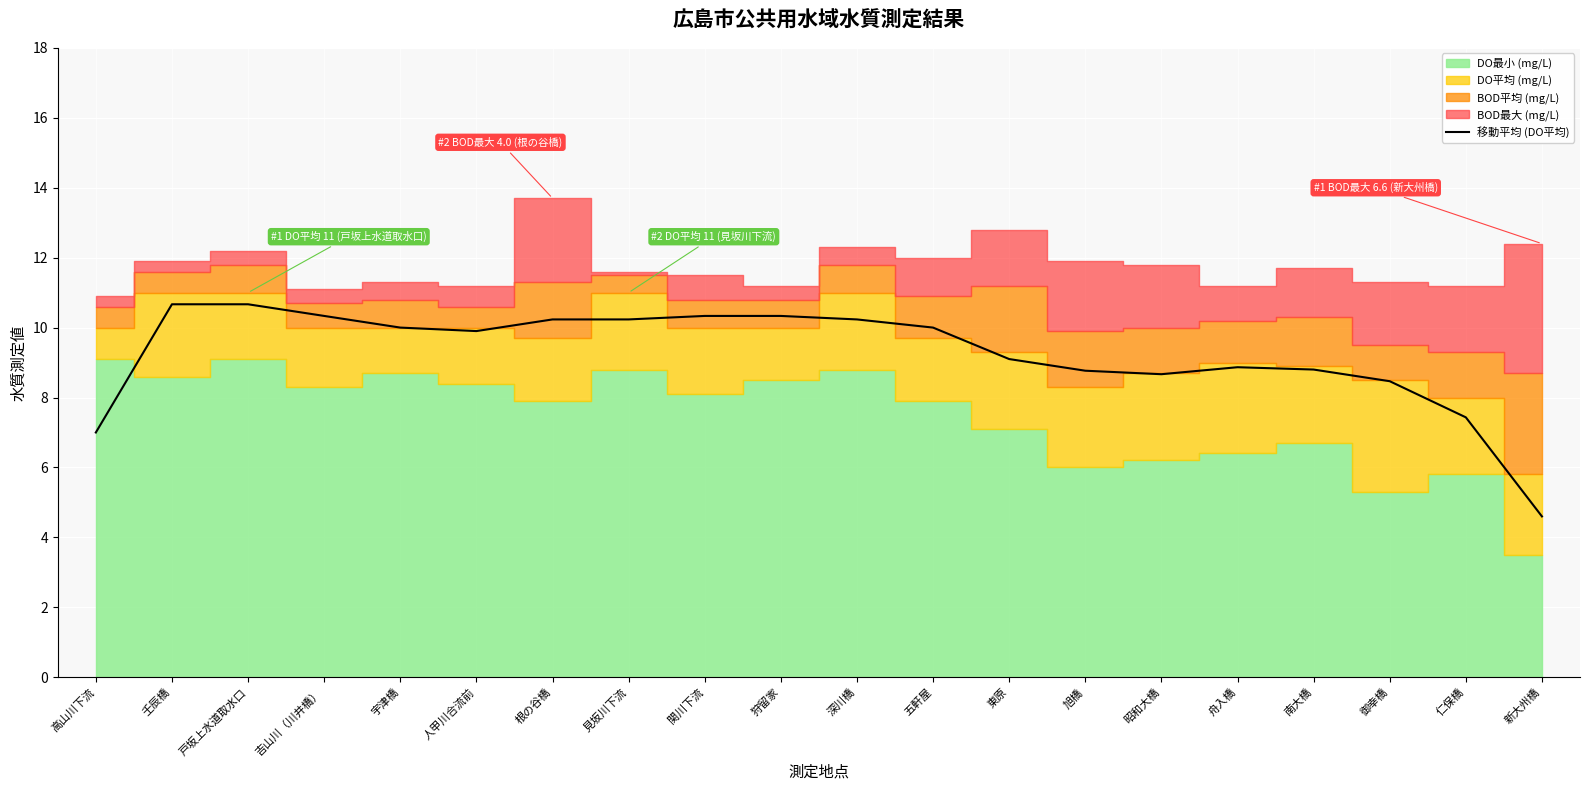

How many values are below 10?

10